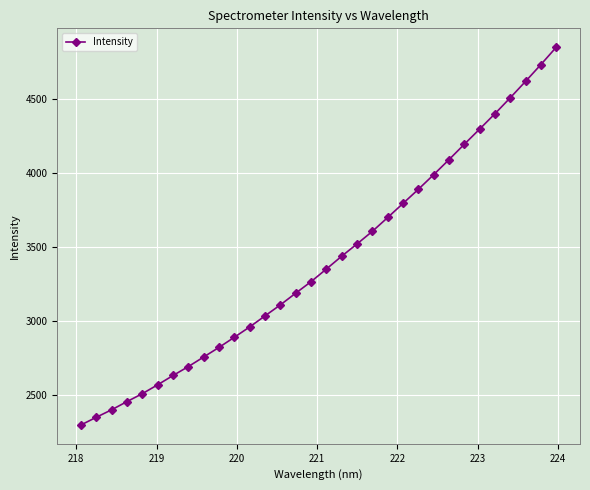

What is the value of the 20th point from the left?

3606.1